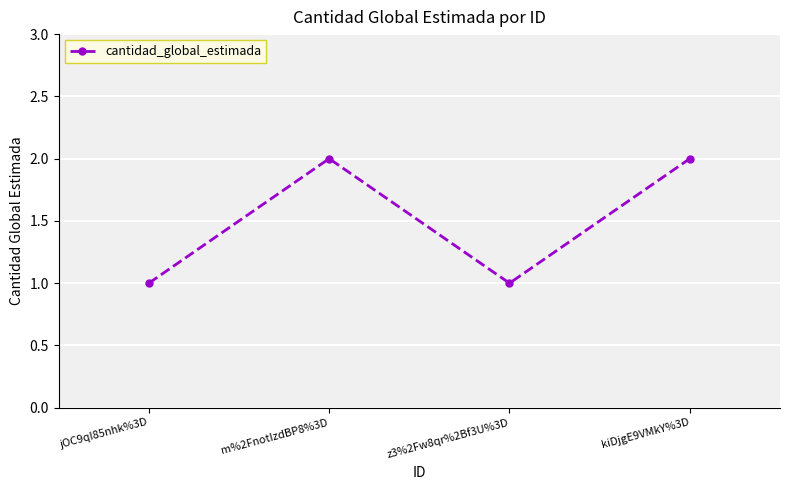

Reading left to right, extract all data points from this chart.

1	2	1	2